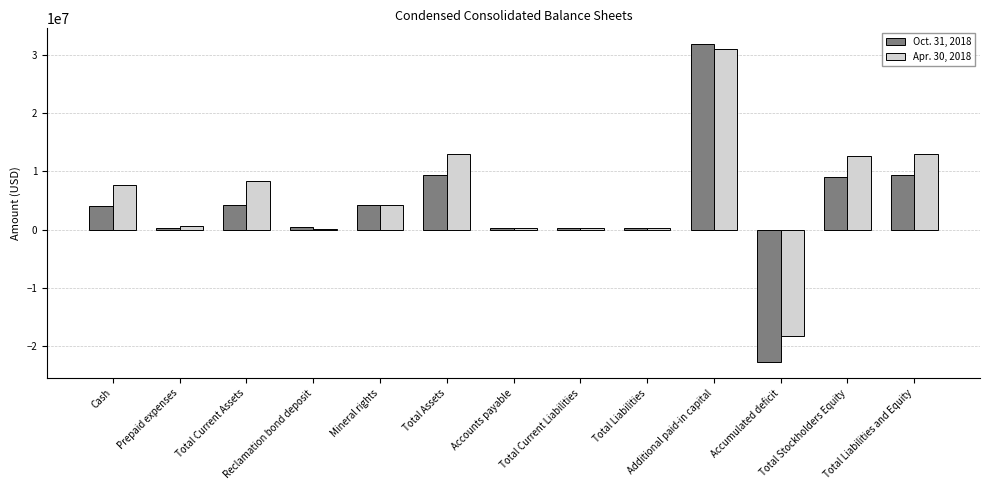

What is the greatest value displayed?

31789335